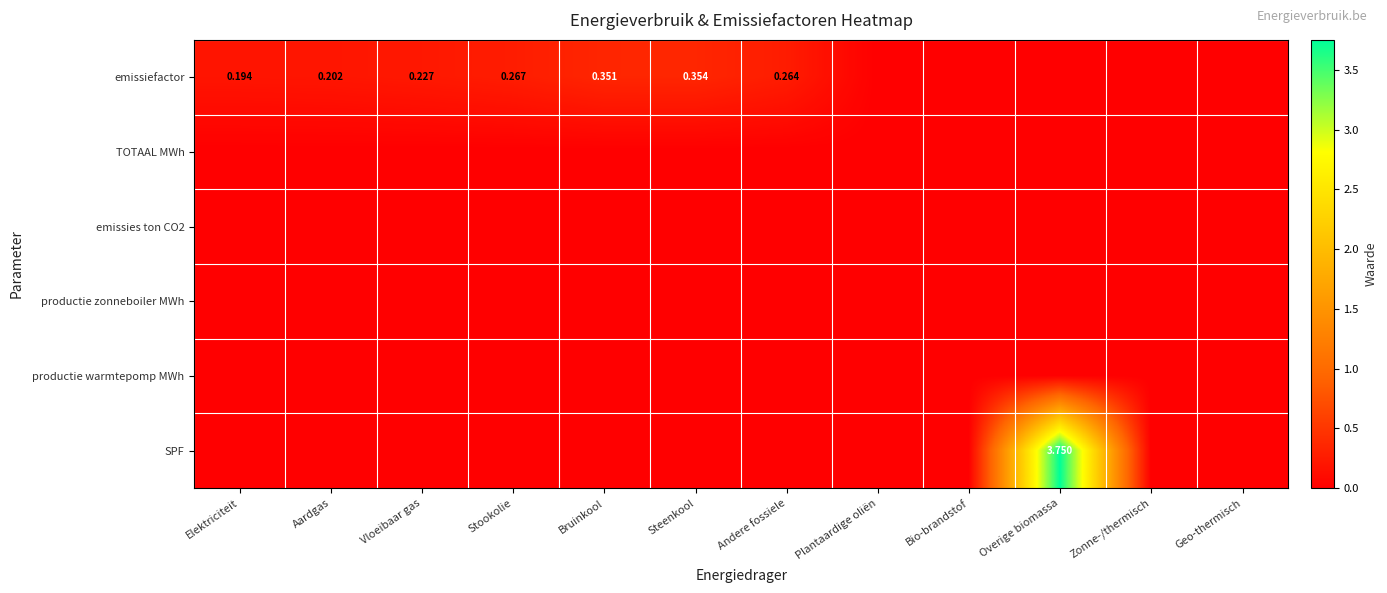

Which has a higher value, Vloeibaar gas or Elektriciteit?

Vloeibaar gas